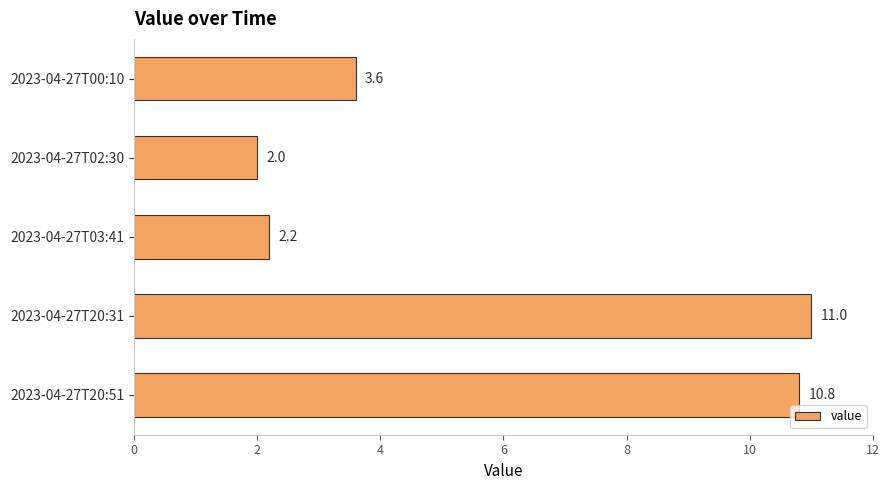

What is the difference between the maximum and minimum values?

9.0